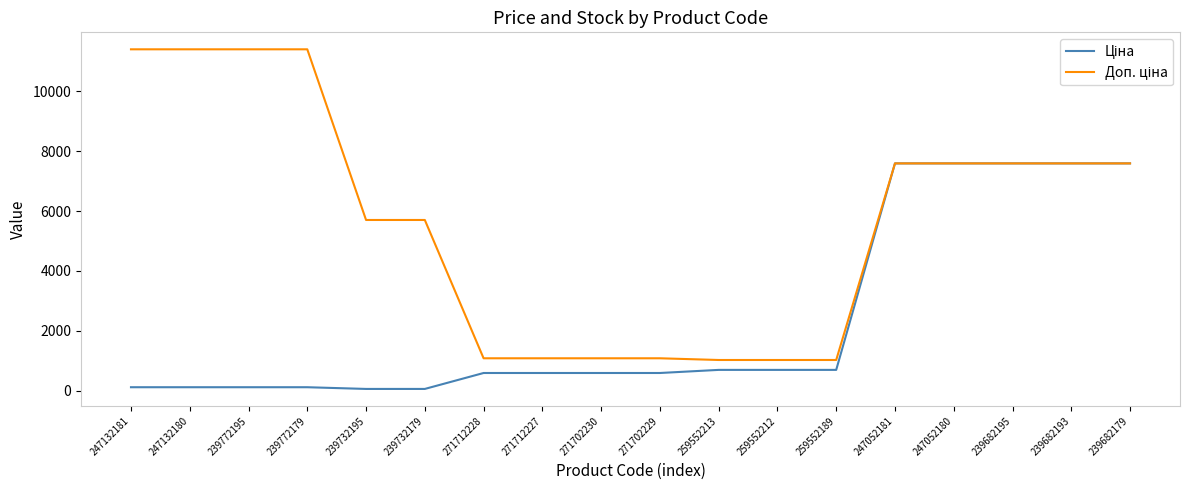

What is the greatest value displayed?

11410.0